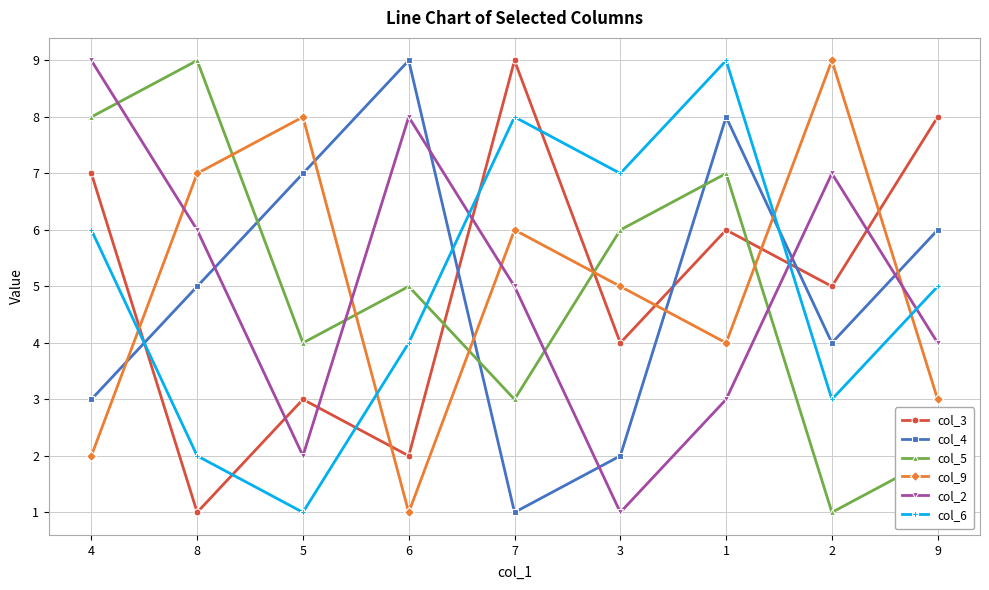

What is the maximum value shown in the chart?

9